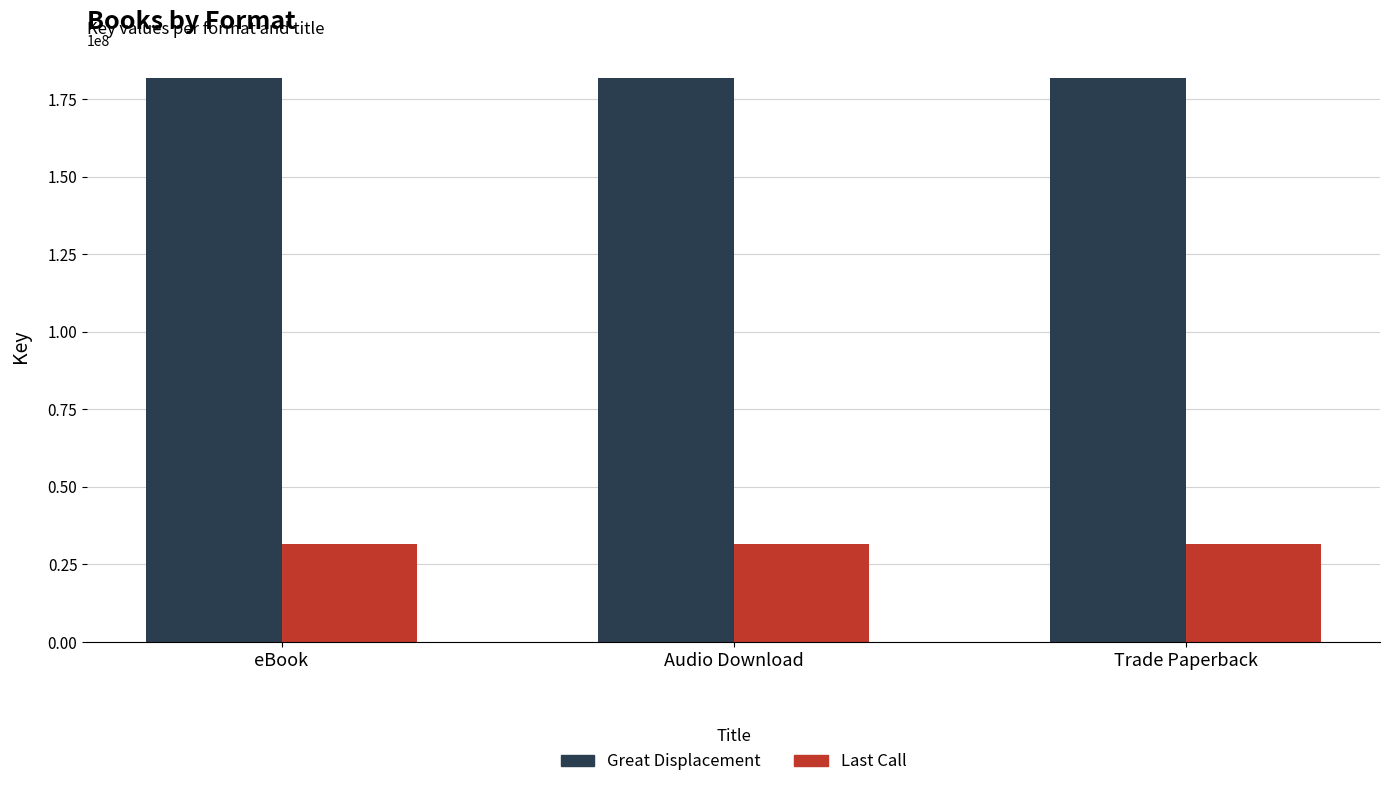

The value of Great Displacement at Trade Paperback is 181886962. True or false?

True